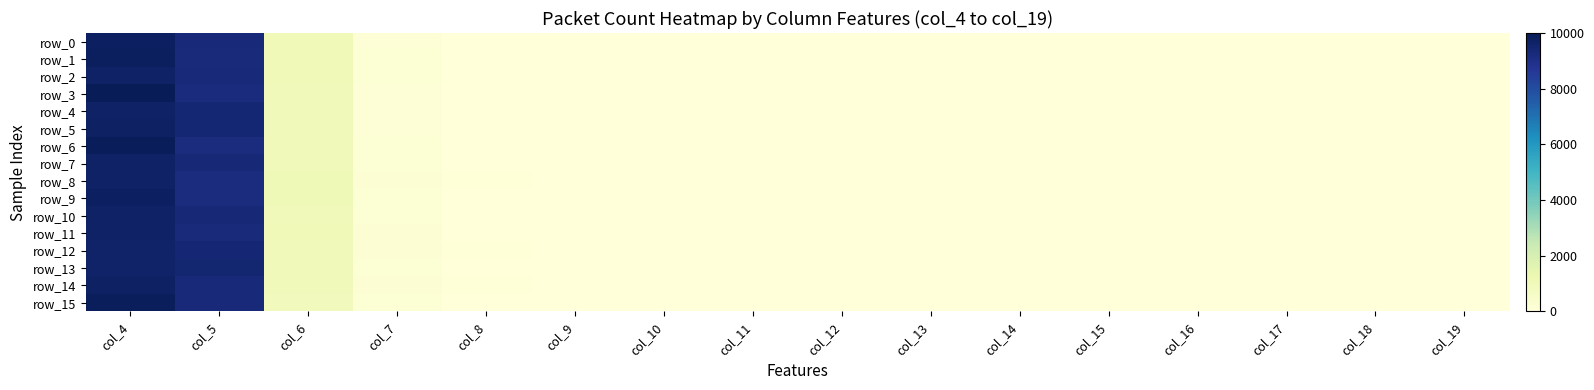

What is the sum of the row_10 values at col_16 and col_7?

181